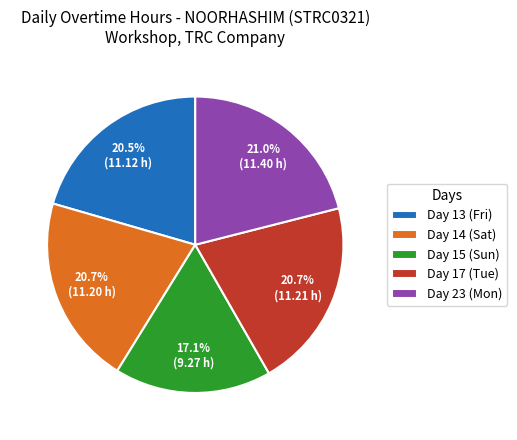

Between Day 13 (Fri) and Day 15 (Sun), which is larger?

Day 13 (Fri)